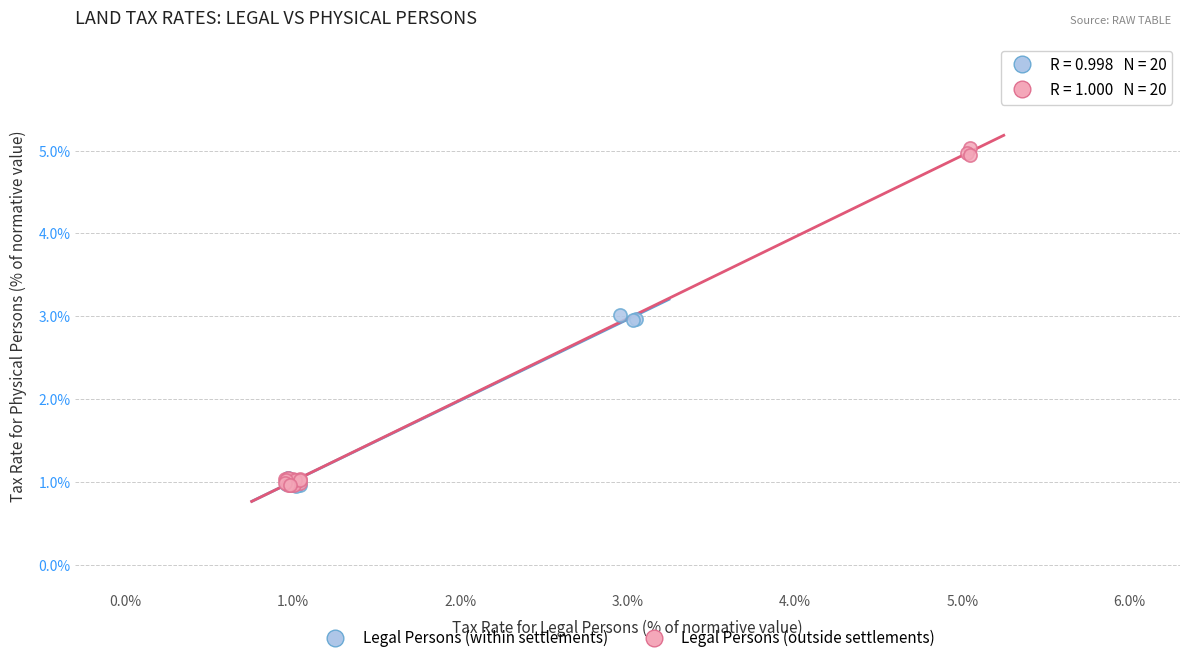

Which series contains the highest Y value?

Legal Persons (outside settlements)